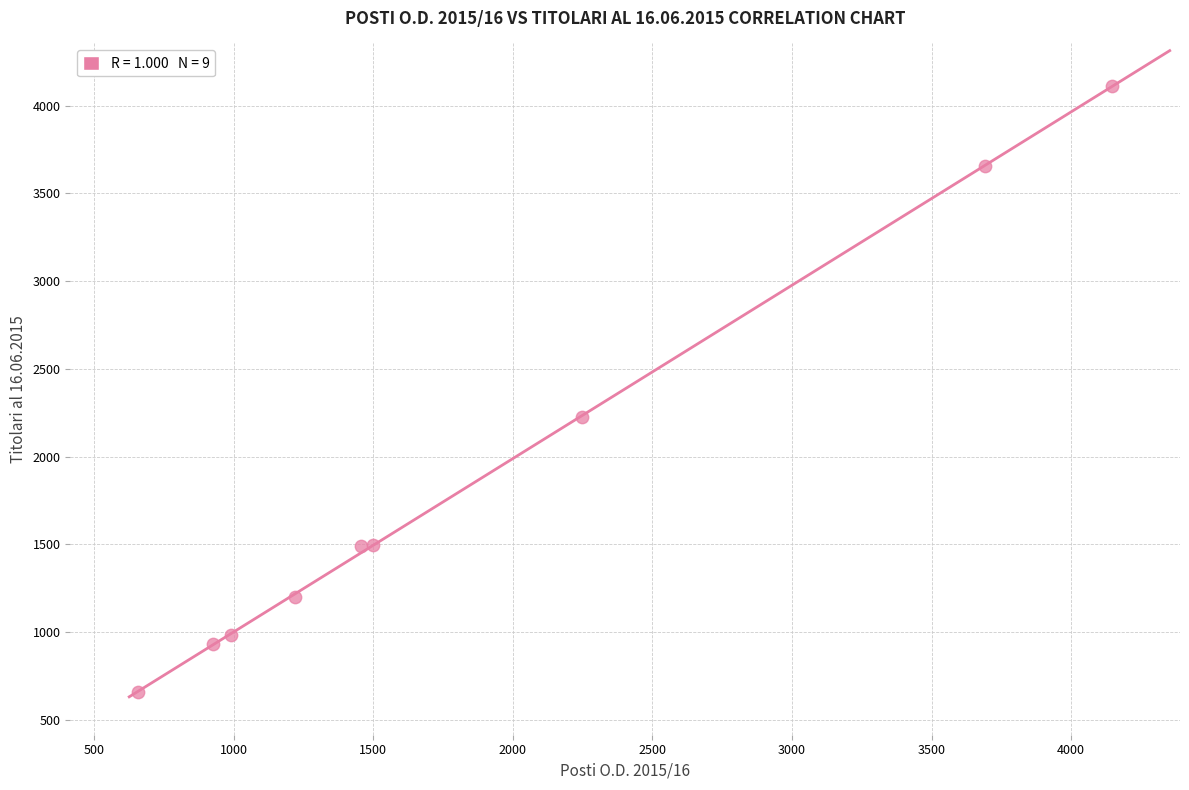

What Y value in the scatter plot is closest to 2384?

2223